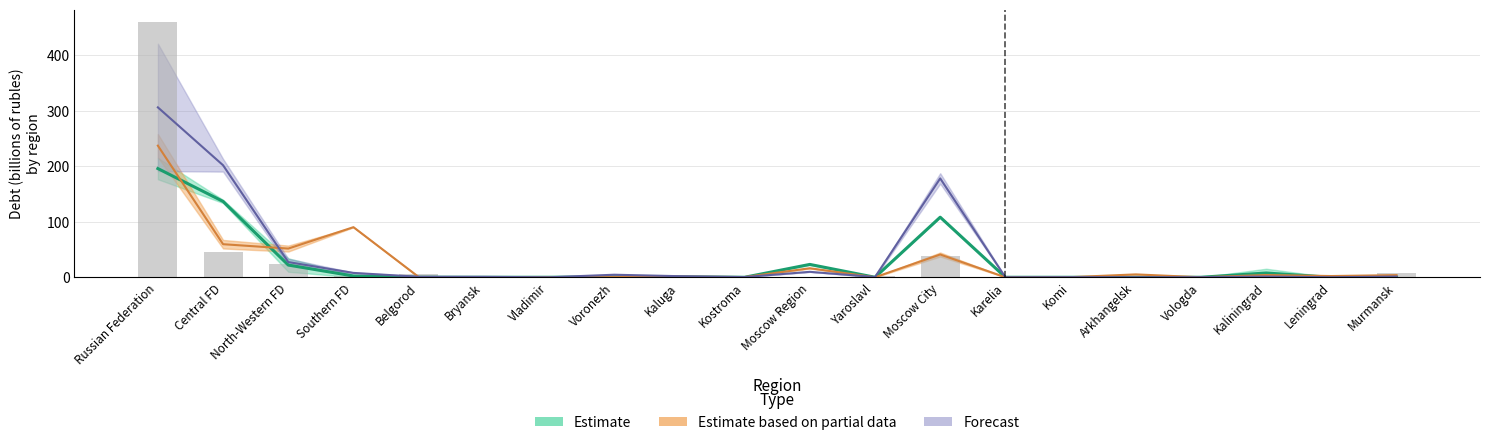

List the labels in order of Estimate based on partial data value, largest first.

Russian Federation, Southern FD, Central FD, North-Western FD, Moscow City, Moscow Region, Arkhangelsk, Kaliningrad, Murmansk, Leningrad, Kaluga, Belgorod, Kostroma, Voronezh, Komi, Bryansk, Vladimir, Yaroslavl, Vologda, Karelia